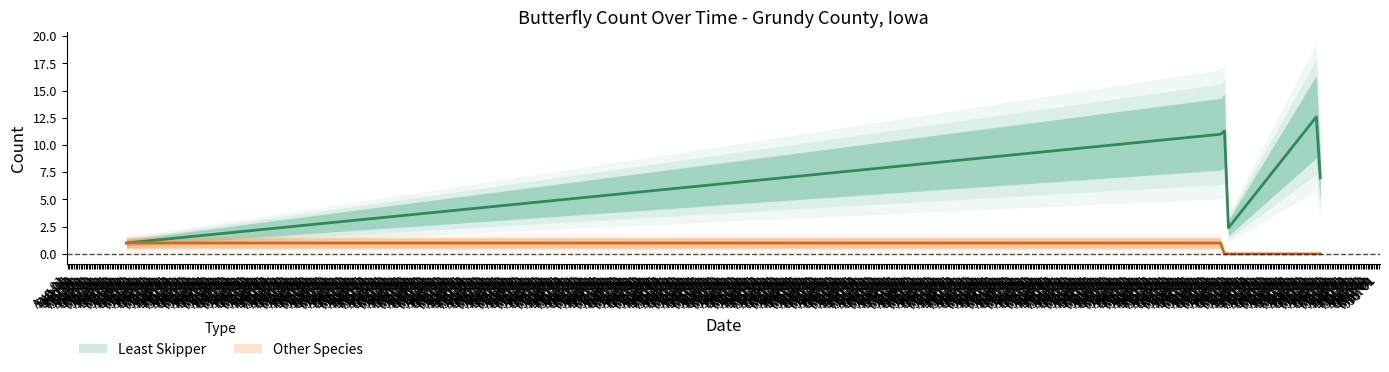

True or false: Other Species and Least Skipper intersect in this chart.

False